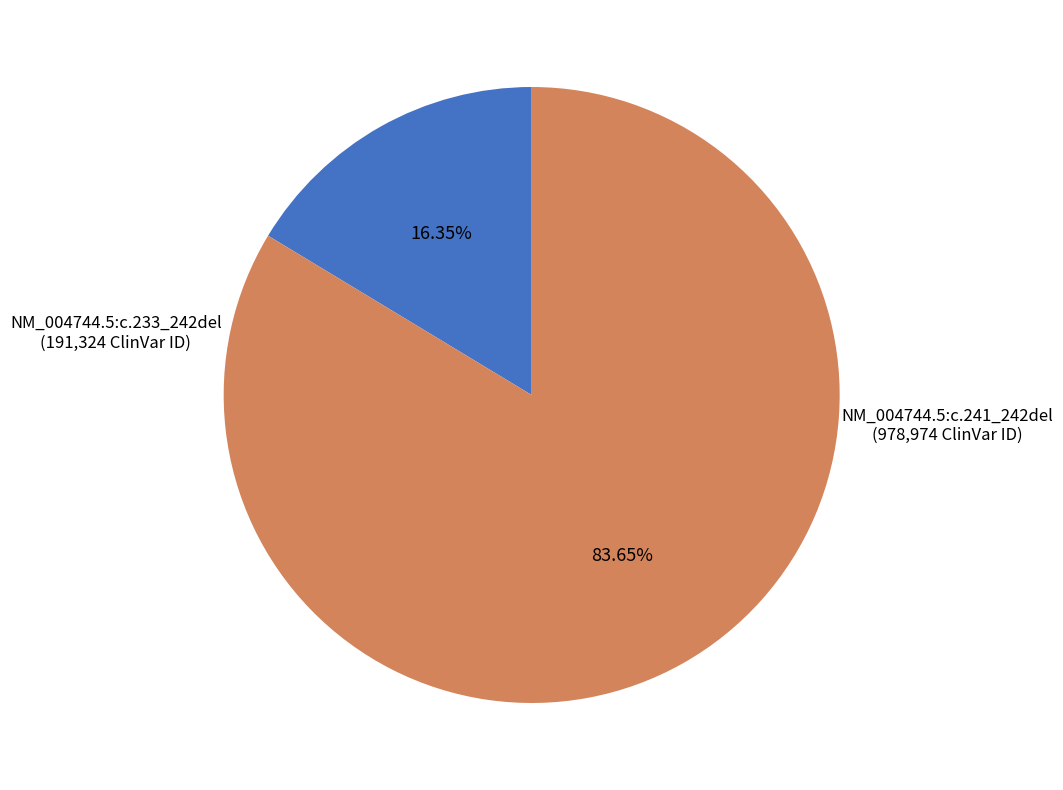

Rank the categories by value from highest to lowest.

NM_004744.5:c.241_242del, NM_004744.5:c.233_242del